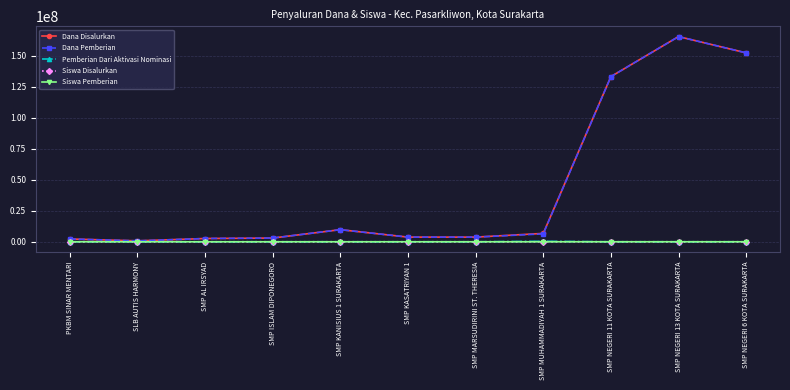

Is this an area chart (filled region under the line)?

No